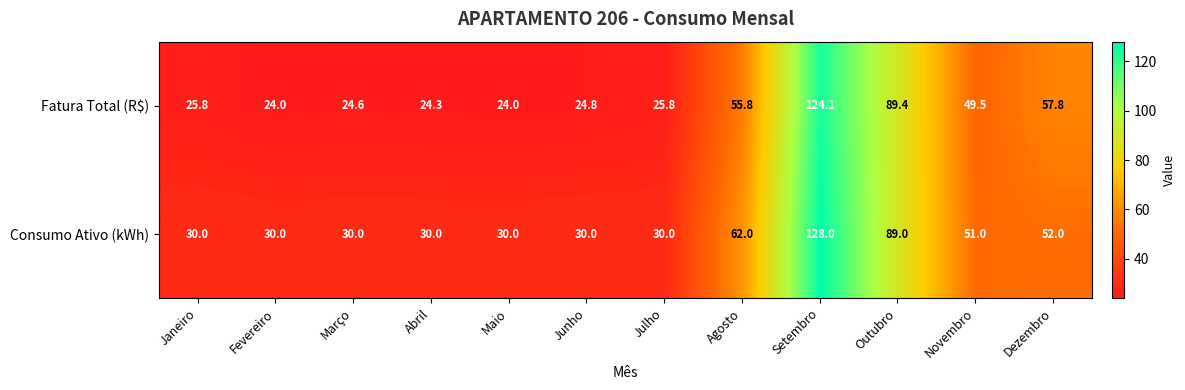

At how many categories does at least one series exceed 28?

12